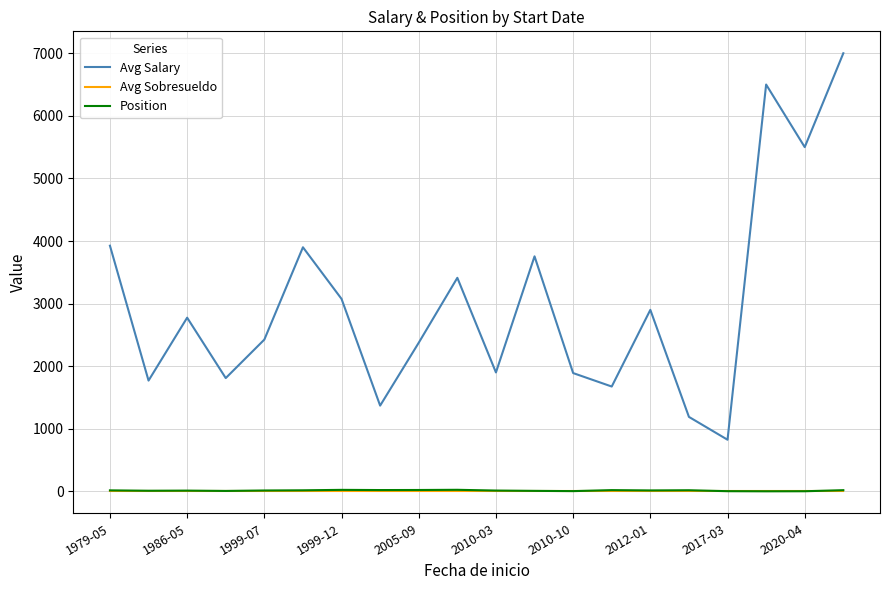

True or false: Avg Sobresueldo and Position cross at least once.

False